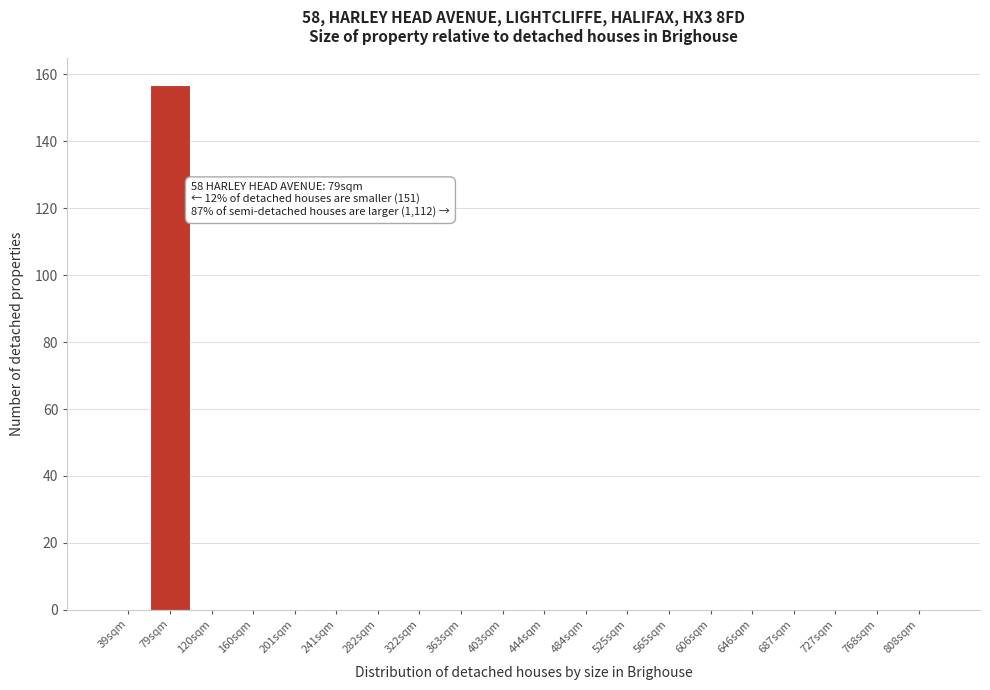

Reading left to right, extract all data points from this chart.

39sqm=0	79sqm=157	120sqm=0	160sqm=0	201sqm=0	241sqm=0	282sqm=0	322sqm=0	363sqm=0	403sqm=0	444sqm=0	484sqm=0	525sqm=0	565sqm=0	606sqm=0	646sqm=0	687sqm=0	727sqm=0	768sqm=0	808sqm=0